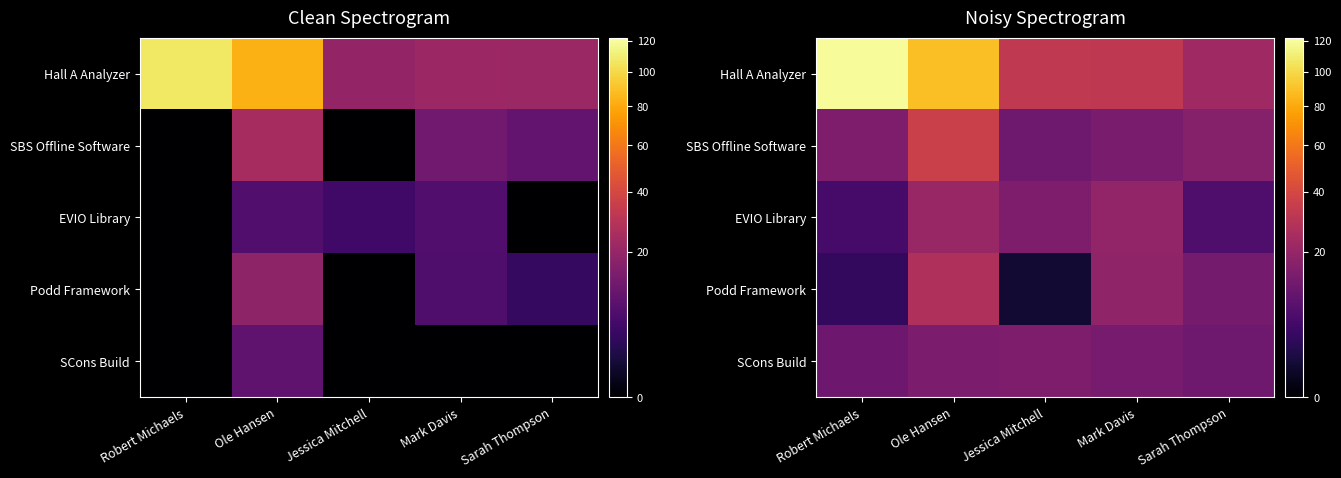

At which category does the chart reach its peak across all series?

Robert Michaels